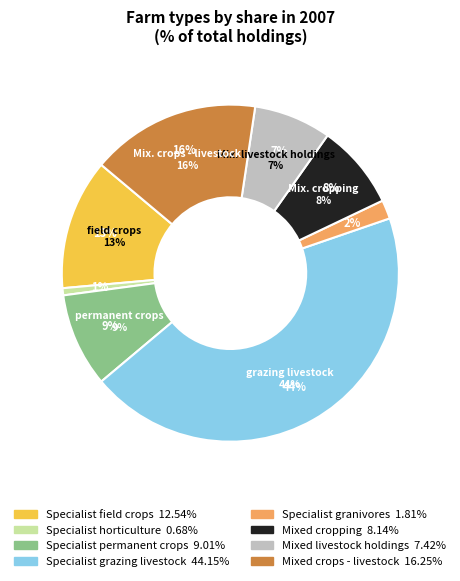

Combined, do Mixed livestock holdings and Mixed crops - livestock account for over 50%?

No